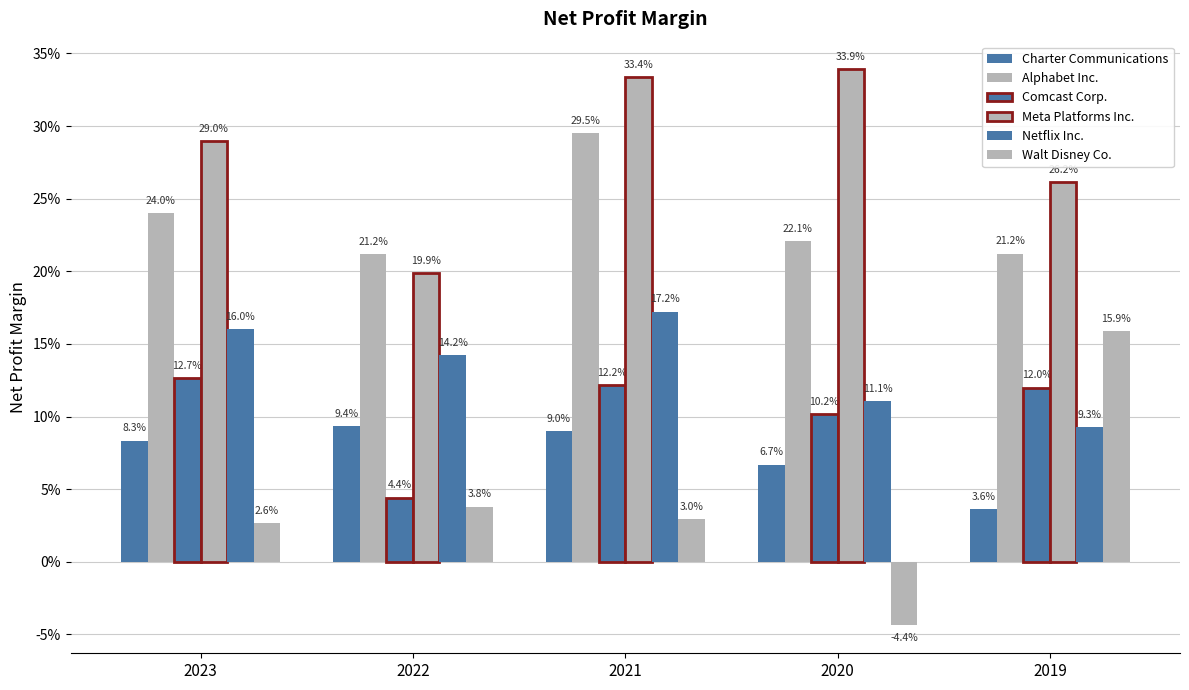

What is the value of the Meta Platforms Inc. bar at the 1st from the left?

0.3